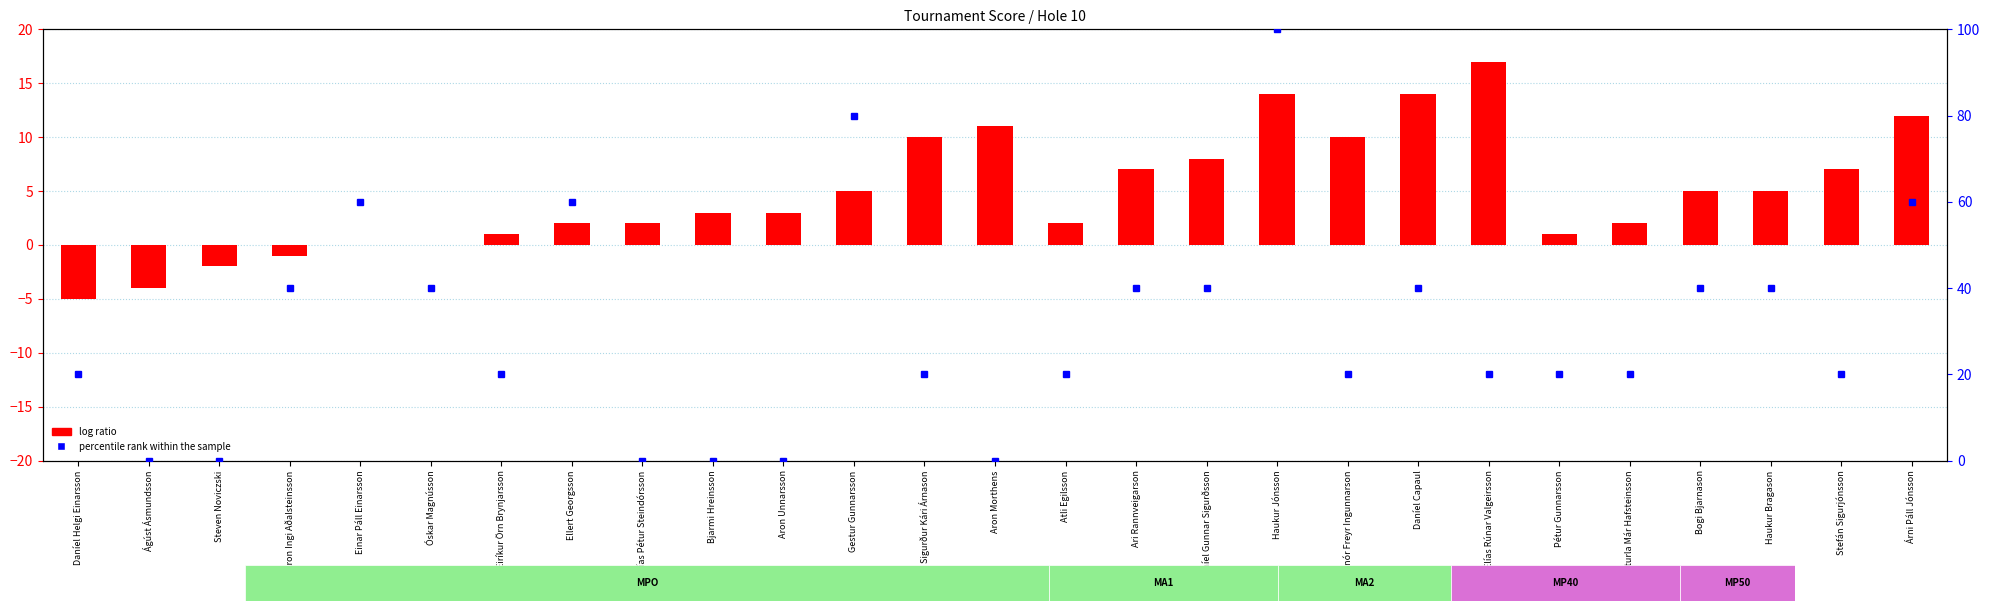

List the labels in order of percentile rank within the sample value, smallest first.

Ágúst Ásmundsson, Steven Noviczski, Elías Pétur Steindórsson, Bjarmi Hreinsson, Aron Unnarsson, Aron Morthens, Daníel Helgi Einarsson, Eiríkur Örn Brynjarsson, Sigurður Kári Árnason, Atli Egilsson, Arnór Freyr Ingunnarson, Elías Rúnar Valgeirsson, Pétur Gunnarsson, Sturla Már Hafsteinsson, Stefán Sigurjónsson, Aron Ingi Aðalsteinsson, Óskar Magnússon, Ari Rannveigarson, Daníel Gunnar Sigurðsson, Daníel Capaul, Bogi Bjarnason, Haukur Bragason, Einar Páll Einarsson, Ellert Georgsson, Árni Páll Jónsson, Gestur Gunnarsson, Haukur Jónsson